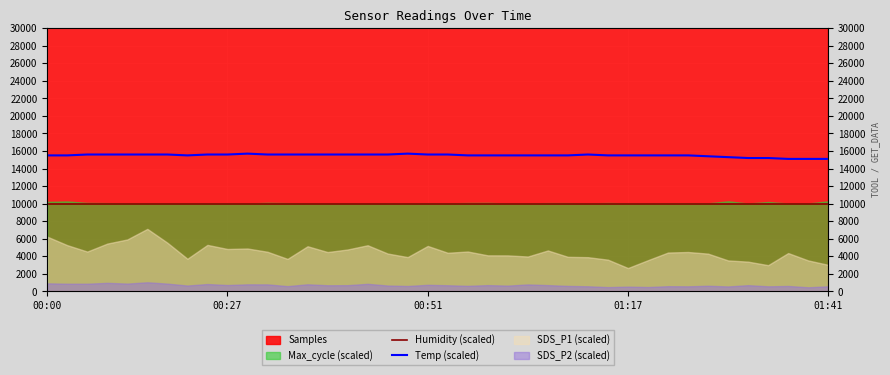

In Temp (scaled), how many points are lower than both neighbors (excluding endpoints)?

1